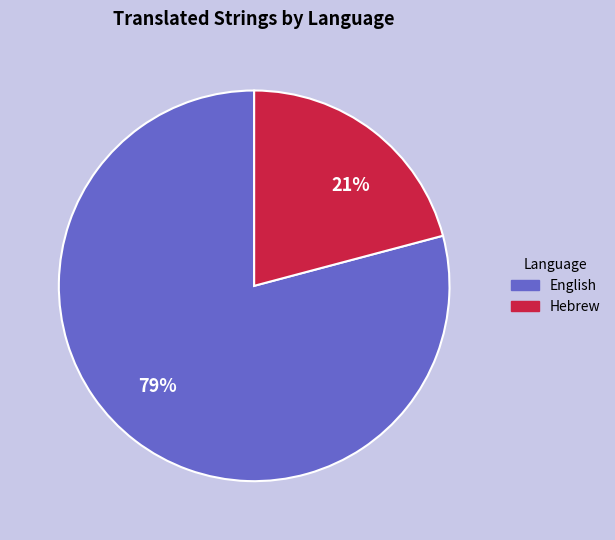

The Hebrew slice represents 6% of the pie. True or false?

False